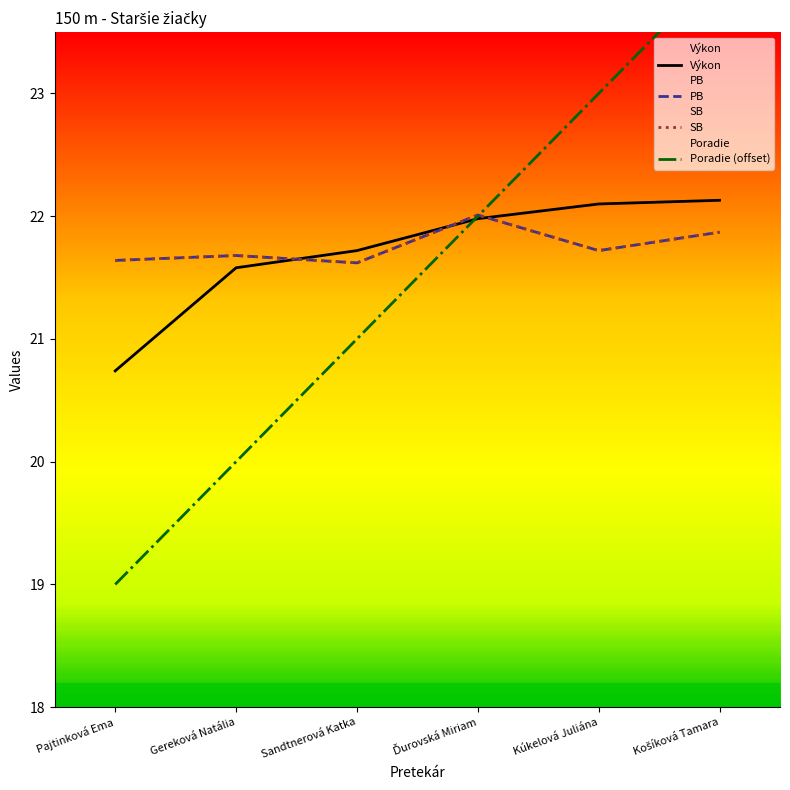

Reading left to right, transcribe all the data shown in this chart.

Poradie: 19.0	20.0	21.0	22.0	23.0	24.0
Výkon: 20.7	21.6	21.7	22.0	22.1	22.1
PB: 21.6	21.7	21.6	22.0	21.7	21.9
SB: 21.6	21.7	21.6	22.0	21.7	21.9